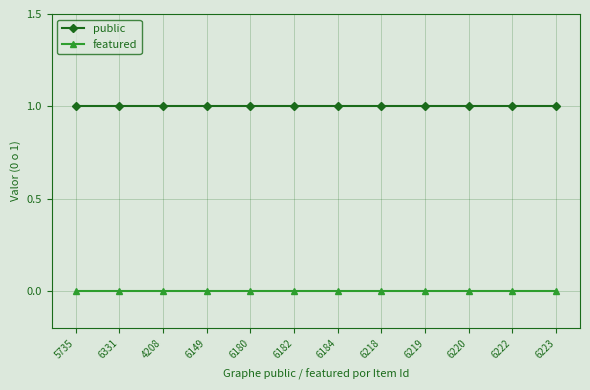

What is the label of the 6th point from the left?

6182